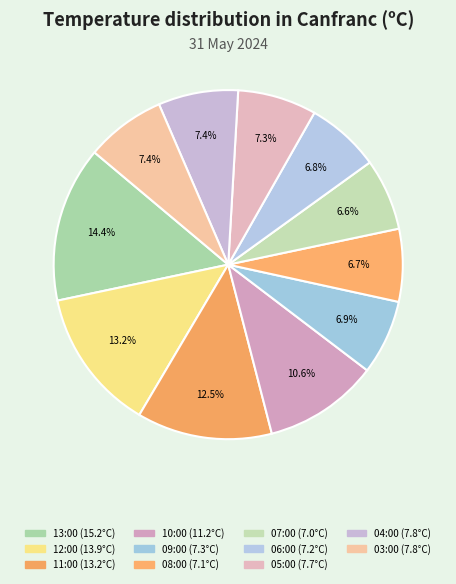

The 11:00 slice represents 1% of the pie. True or false?

False